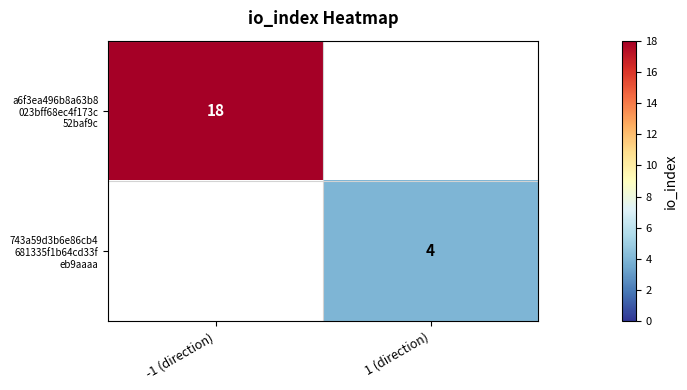

At which label is a6f3ea496b8a63b8 023bff68ec4f173c 52baf9c closest to 18?

-1 (direction)